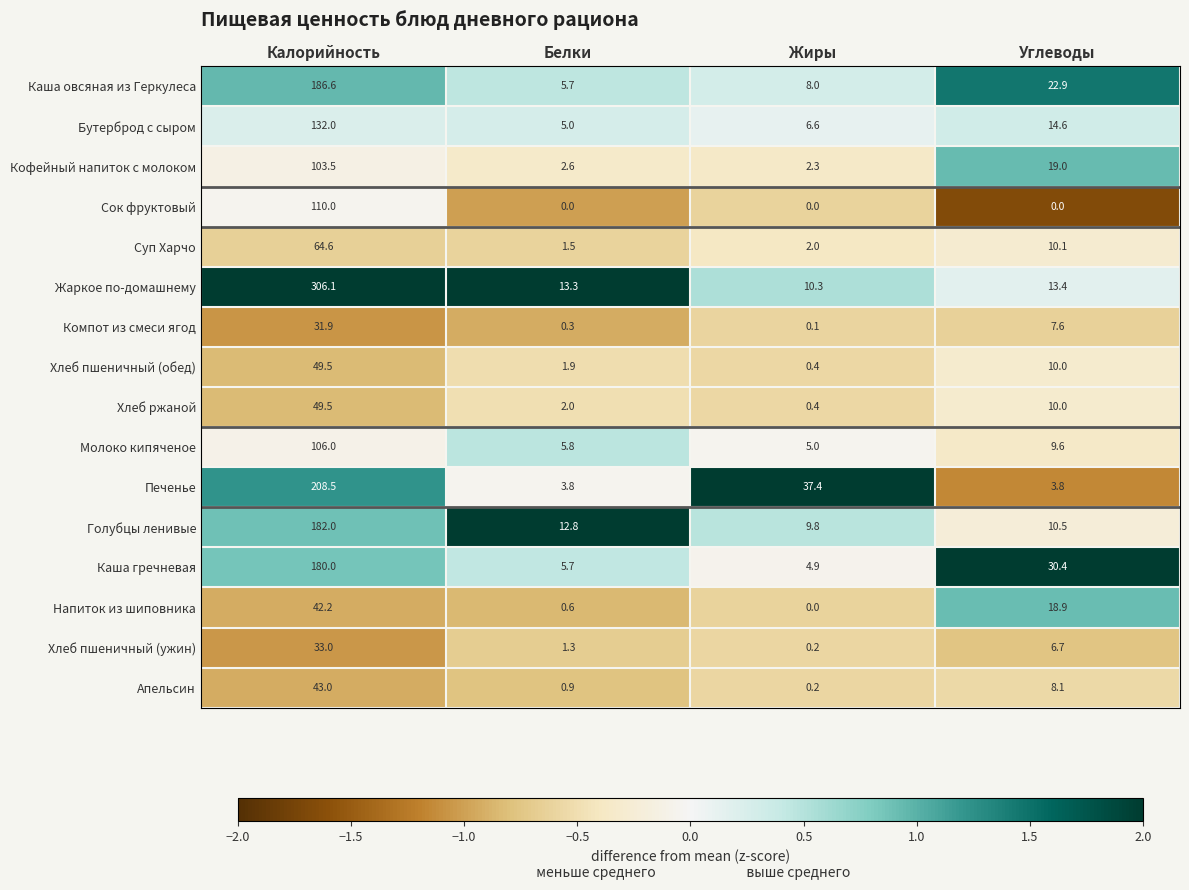

What is the spread (max minus min) of values at Калорийность?

274.2